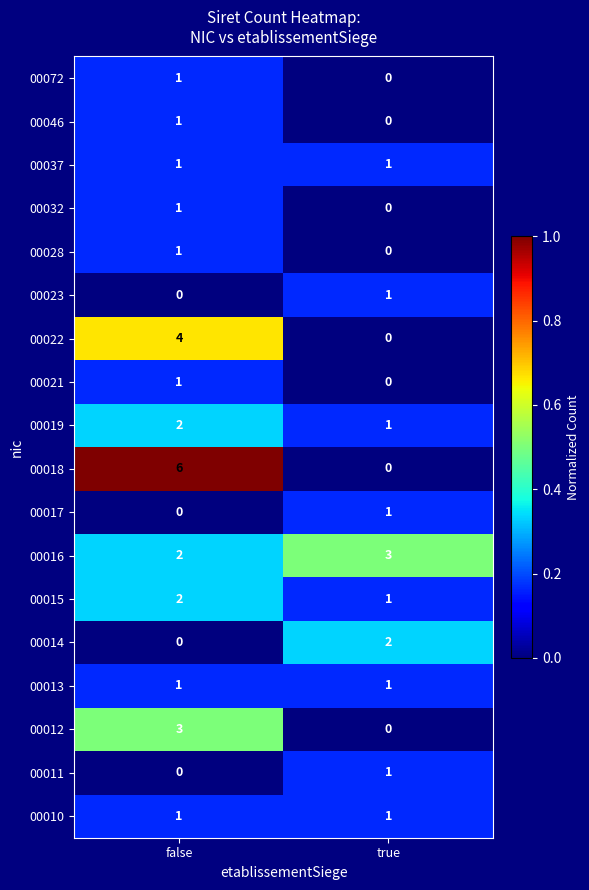

Which category has the highest value in the 00021 series?

false